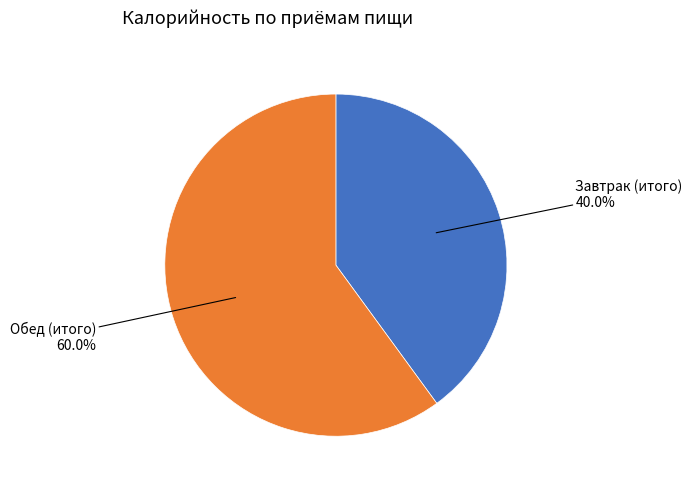

Is there any slice that represents more than half of the pie?

Yes